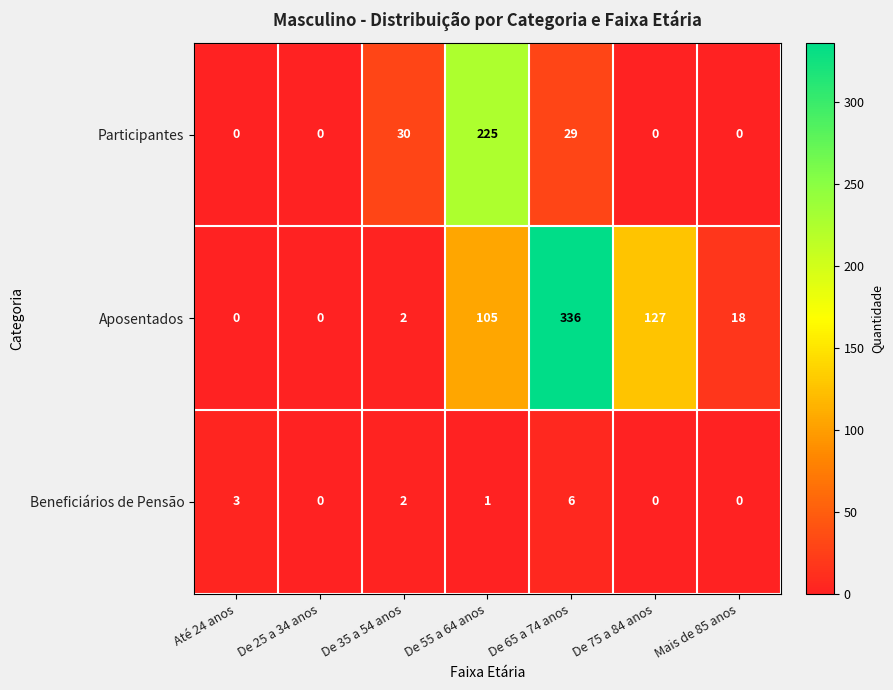

Reading left to right, list all the values displayed in this chart.

Participantes: 0	0	30	225	29	0	0
Aposentados: 0	0	2	105	336	127	18
Beneficiários de Pensão: 3	0	2	1	6	0	0